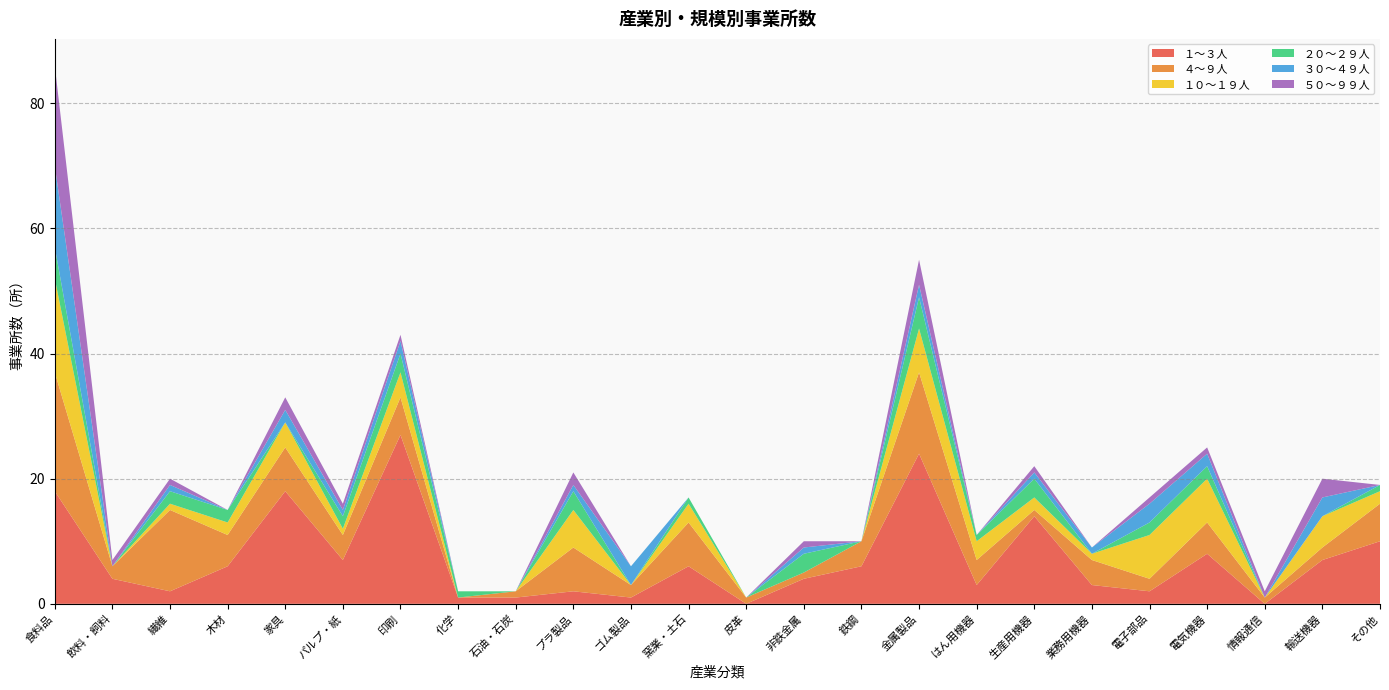

Reading left to right, transcribe all the data shown in this chart.

１～３人: 18	4	2	6	18	7	27	1	1	2	1	6	0	4	6	24	3	14	3	2	8	0	7	10
４～９人: 19	2	13	5	7	4	6	0	1	7	2	7	1	1	4	13	4	1	4	2	5	1	2	6
１０～１９人: 15	0	1	2	4	1	4	0	0	6	0	3	0	0	0	7	3	2	1	7	7	0	5	2
２０～２９人: 5	0	2	2	0	2	3	1	0	3	0	1	0	3	0	5	1	3	0	2	2	0	0	1
３０～４９人: 13	0	1	0	2	1	2	0	0	1	3	0	0	1	0	2	0	1	1	3	2	0	3	0
５０～９９人: 16	1	1	0	2	1	1	0	0	2	0	0	0	1	0	4	0	1	0	1	1	1	3	0